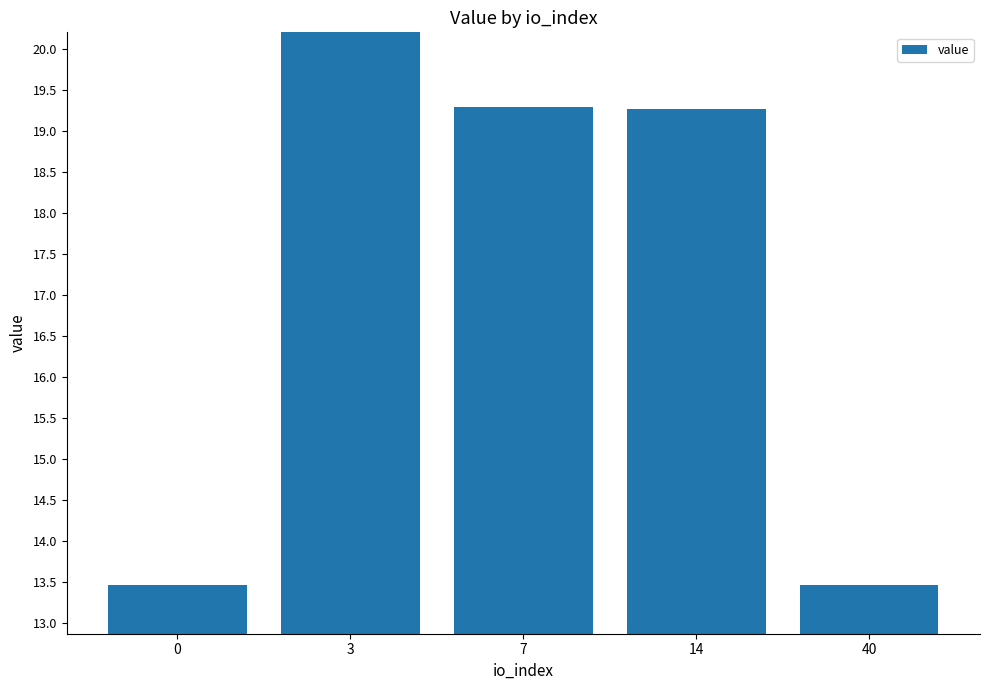

Which has a higher value, 3 or 40?

3